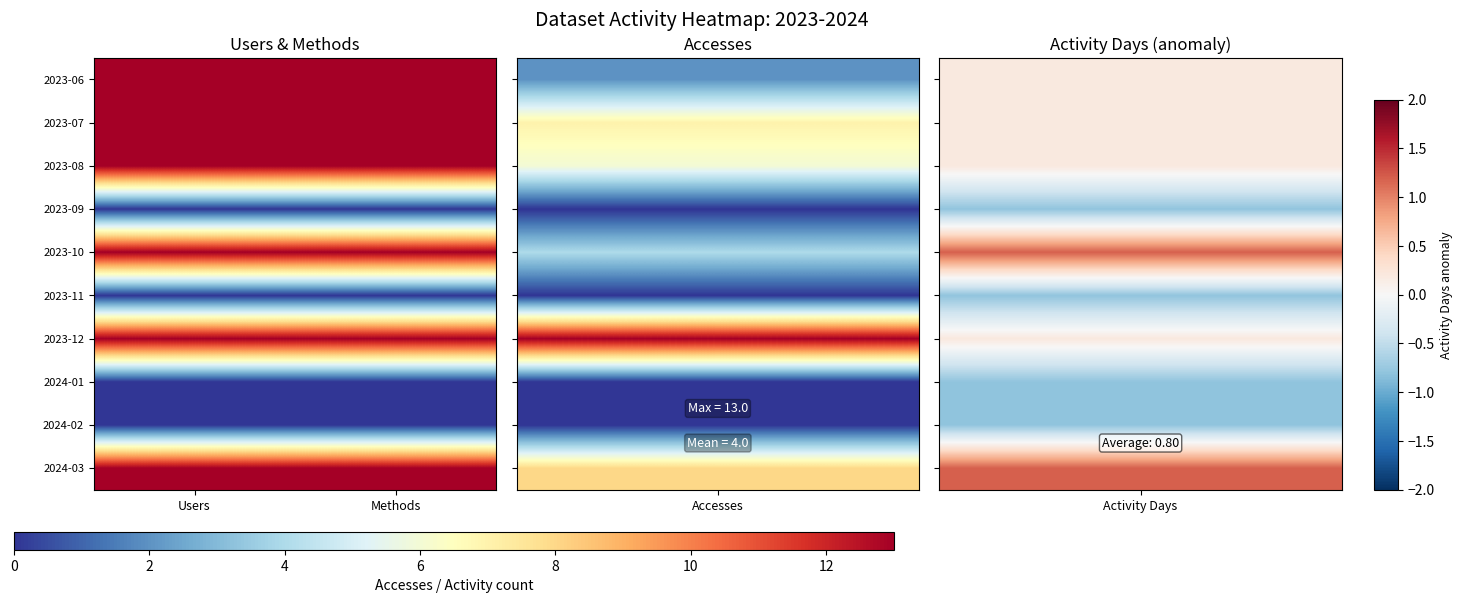

What is the greatest value displayed?

1